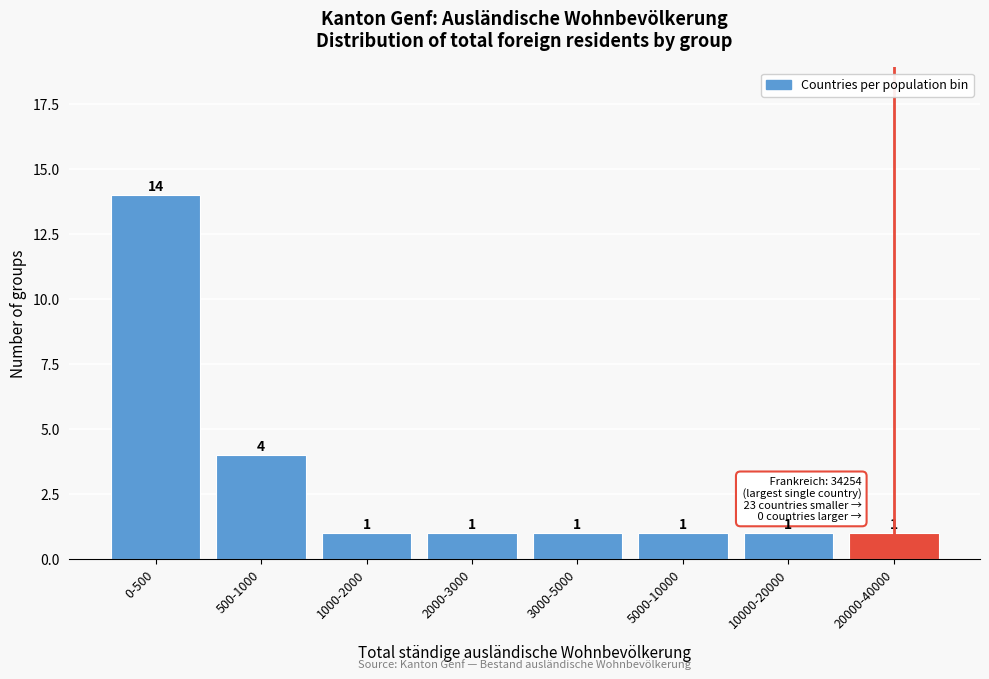

Reading left to right, what are all the values shown in this chart?

14	4	1	1	1	1	1	1